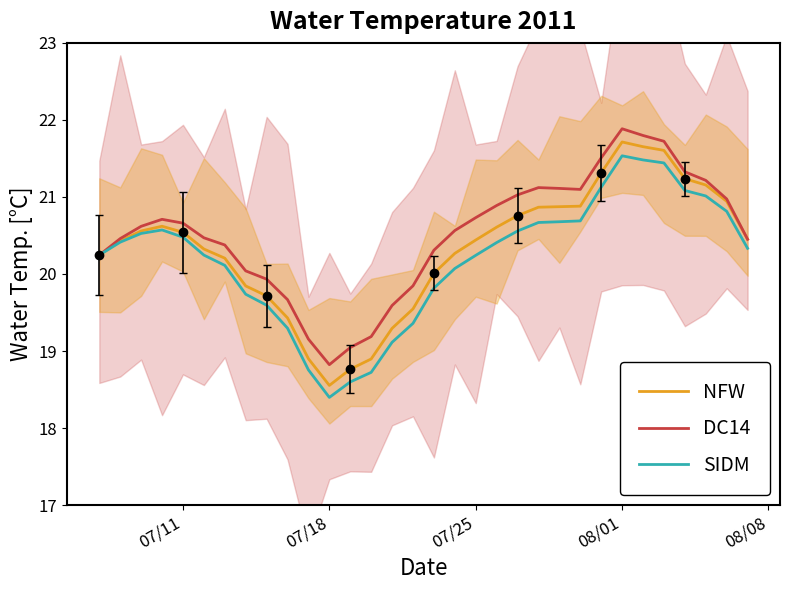

True or false: DC14 has a value of 5.1 at 07/25.

False